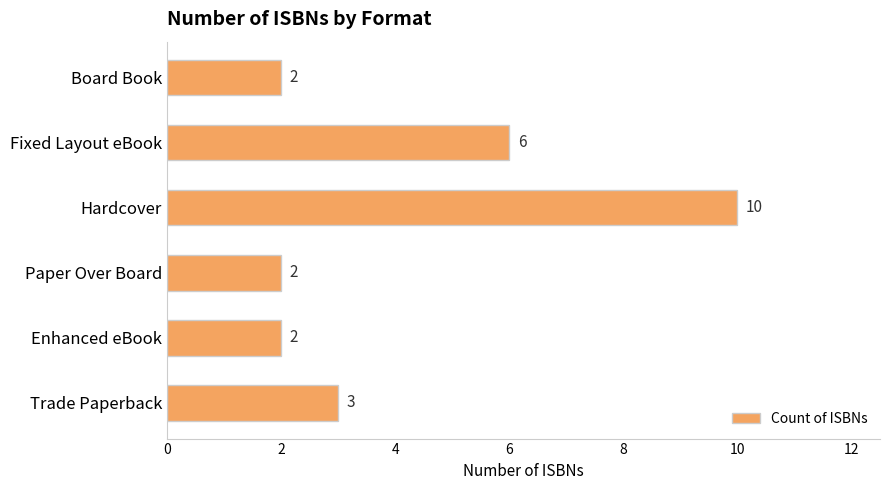

Approximately how many times larger is the value at Fixed Layout eBook compared to Hardcover?

0.6